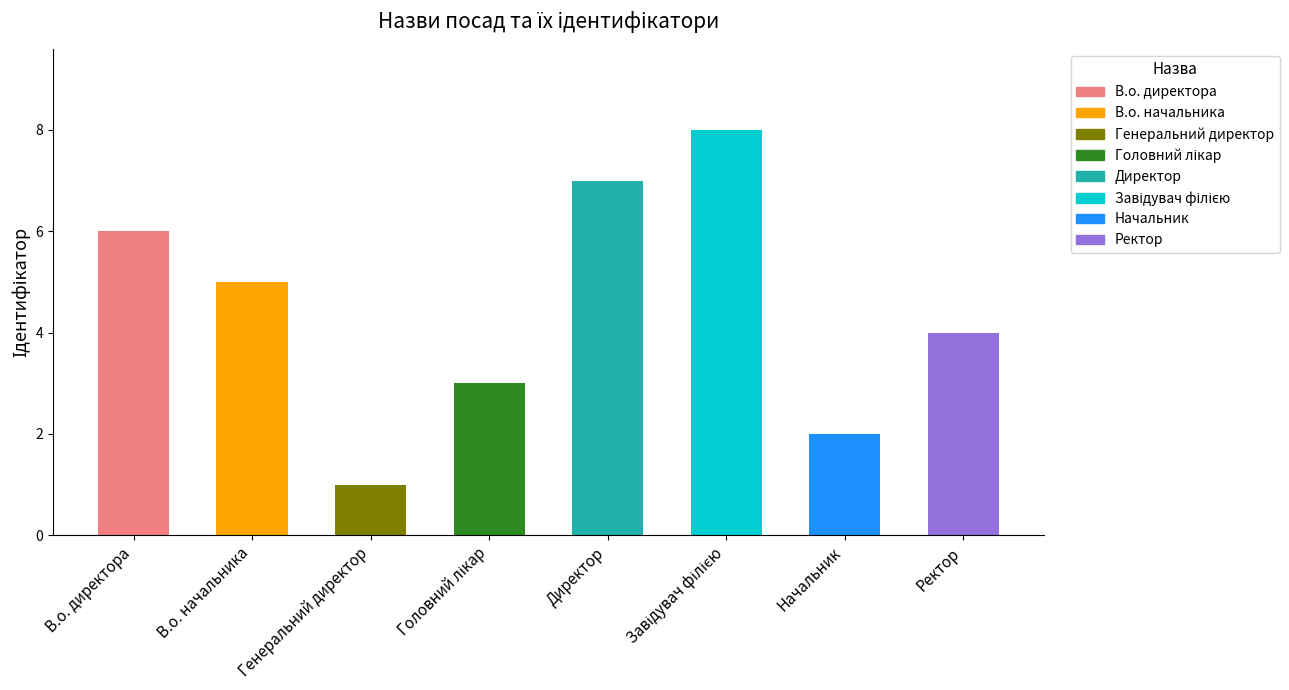

What is the change in value from Генеральний директор to Головний лікар?

+2